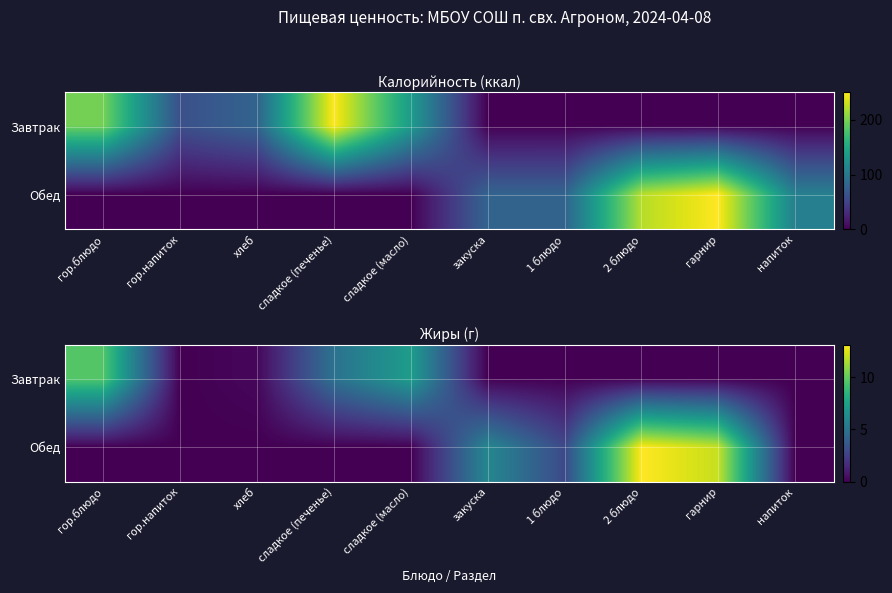

True or false: Обед has a value of 0.0 at напиток.

True